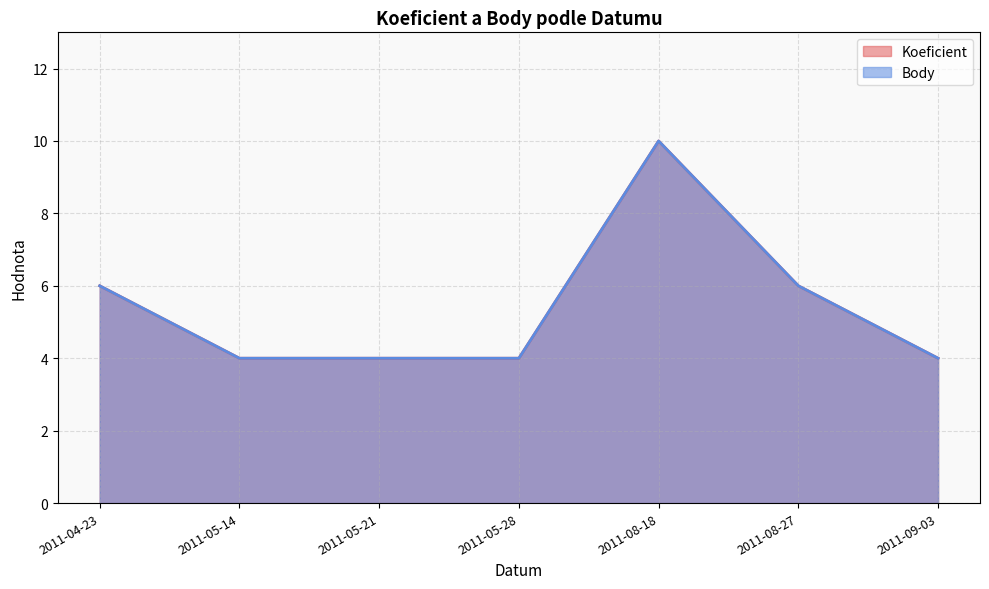

True or false: Koeficient has a value of 4 at 2011-05-28.

True